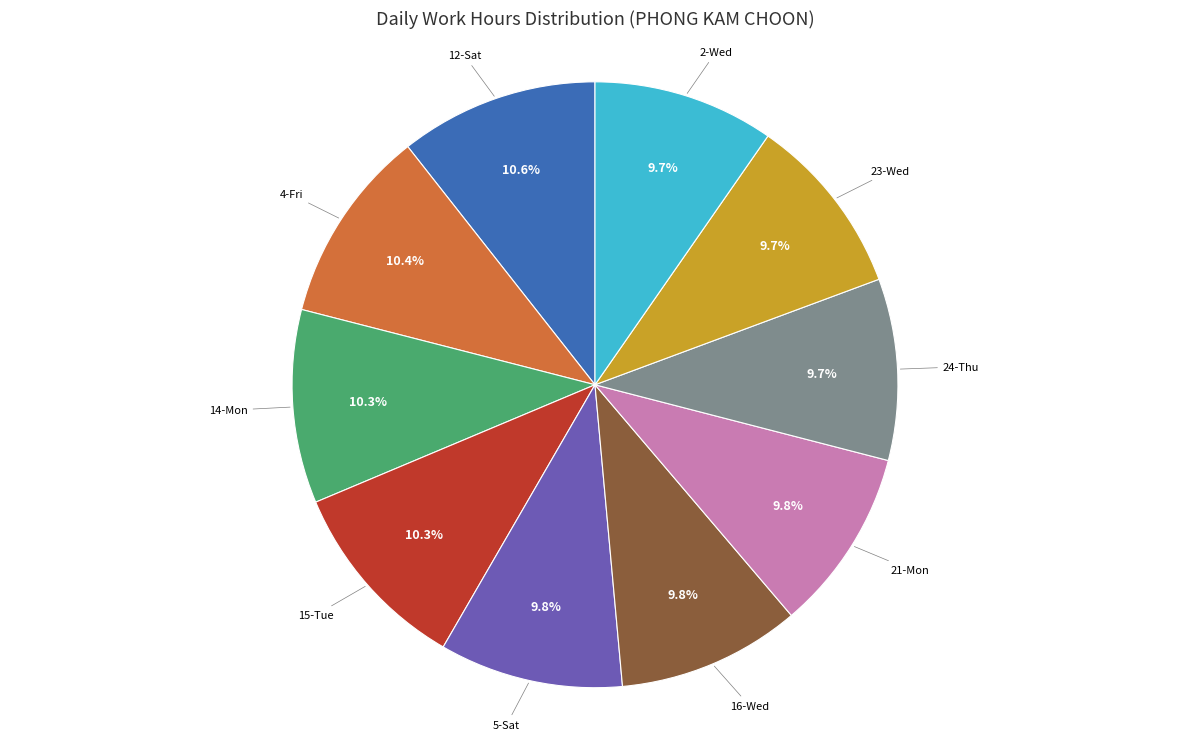

What is the total percentage of 15-Tue and 12-Sat?

20.9%